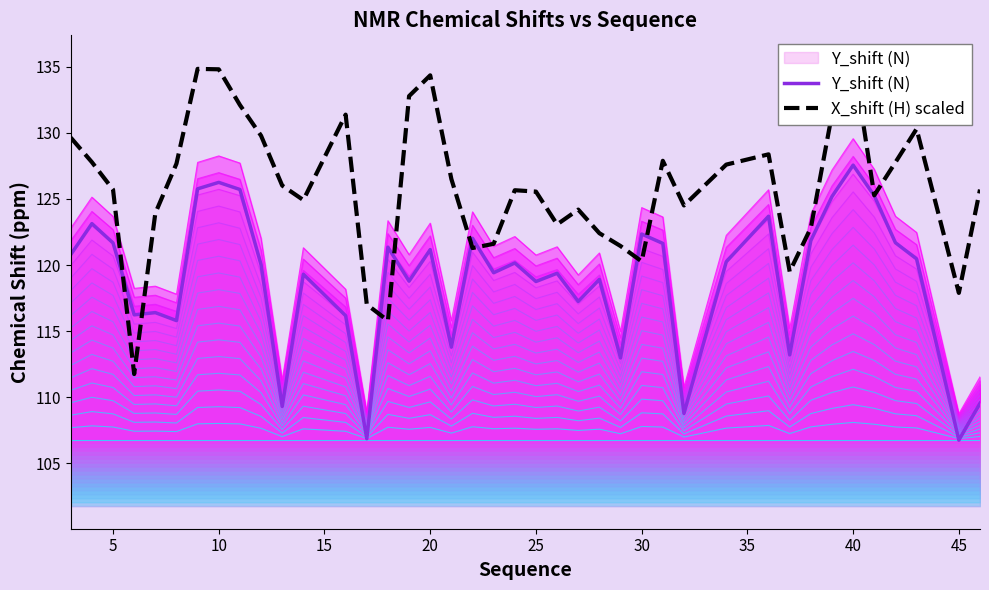

Which series has the widest spread of values?

X_shift (H) scaled